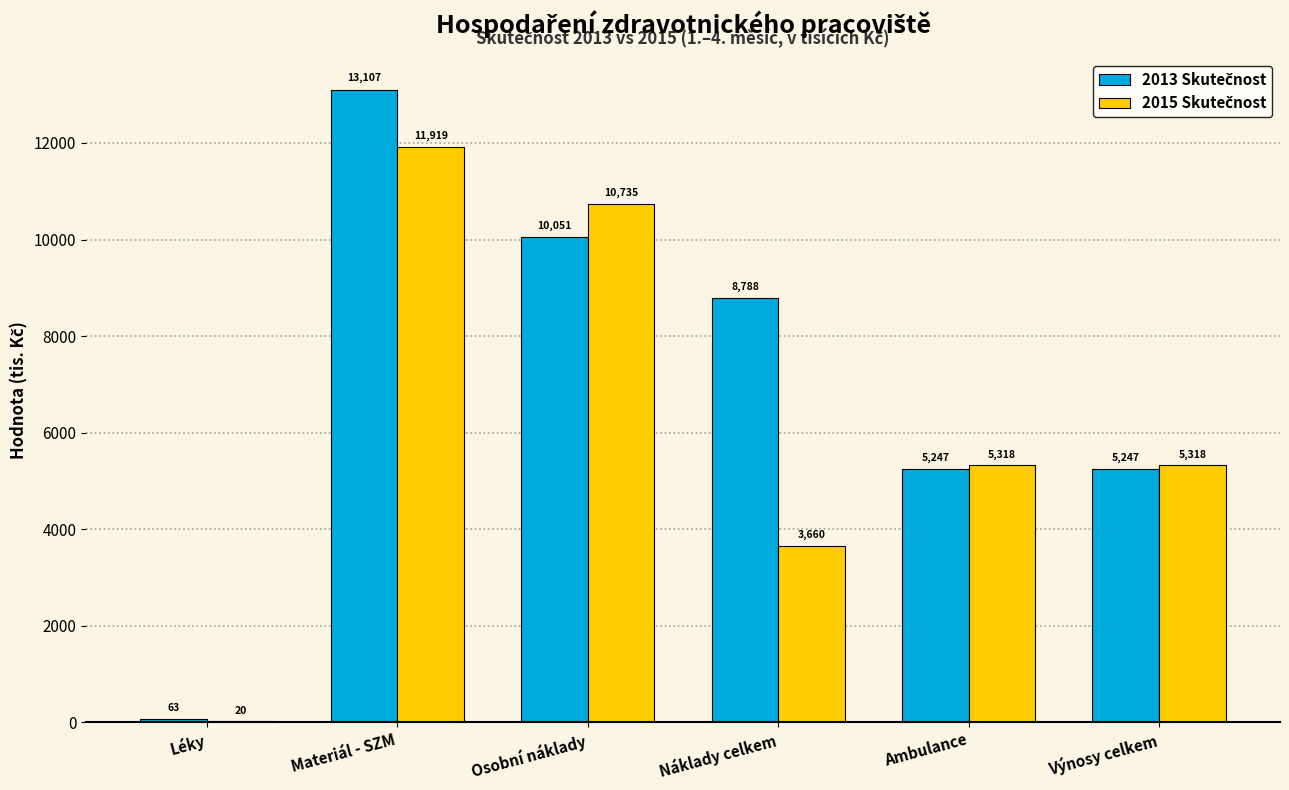

How many groups of bars are there?

6